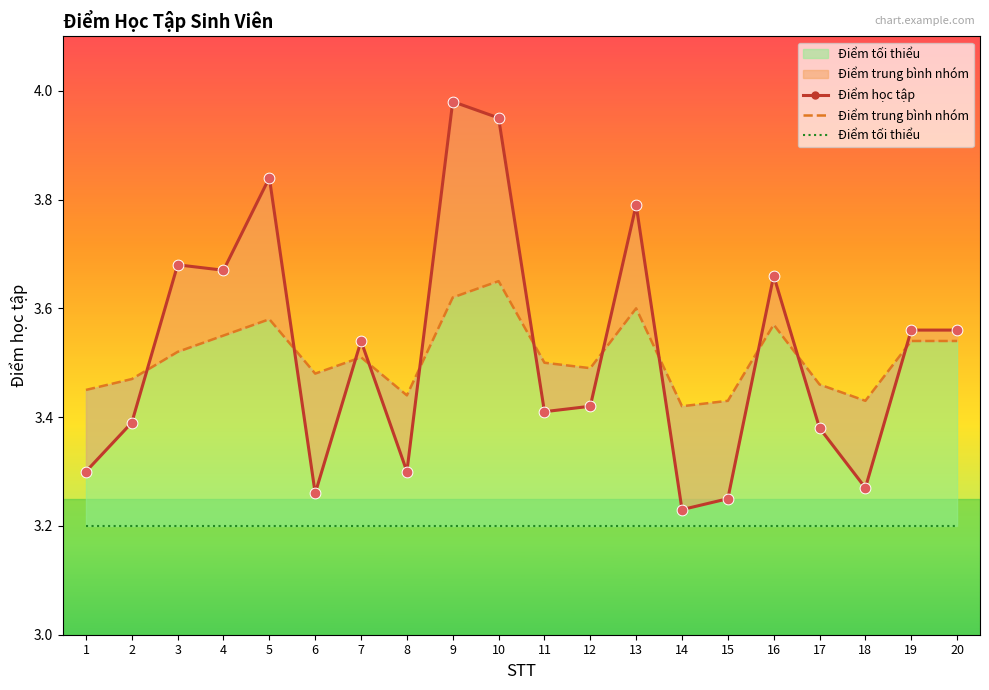

What is the total value across all series at 9?

10.8